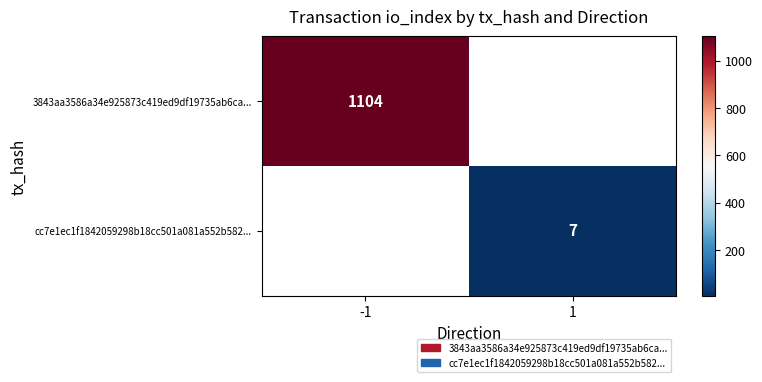

Is it true that cc7e1ec1f1842059298b18cc501a081a552b582... equals 4 at 1?

False